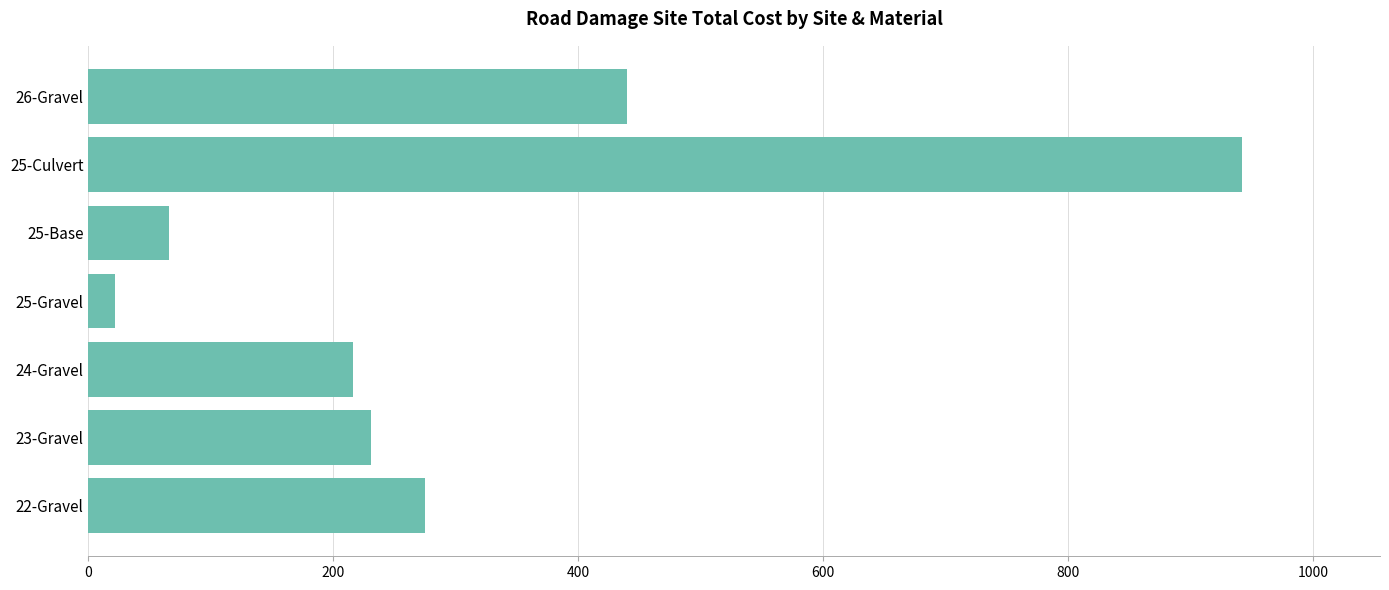

How many data points does each series have?

7